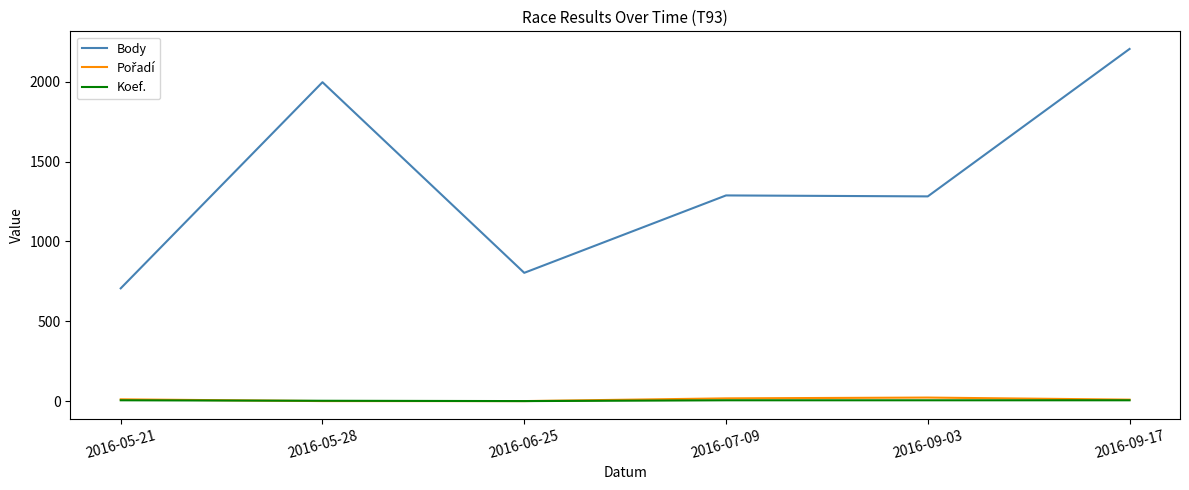

What is the difference between the Koef. values at 2016-05-28 and 2016-09-17?

3